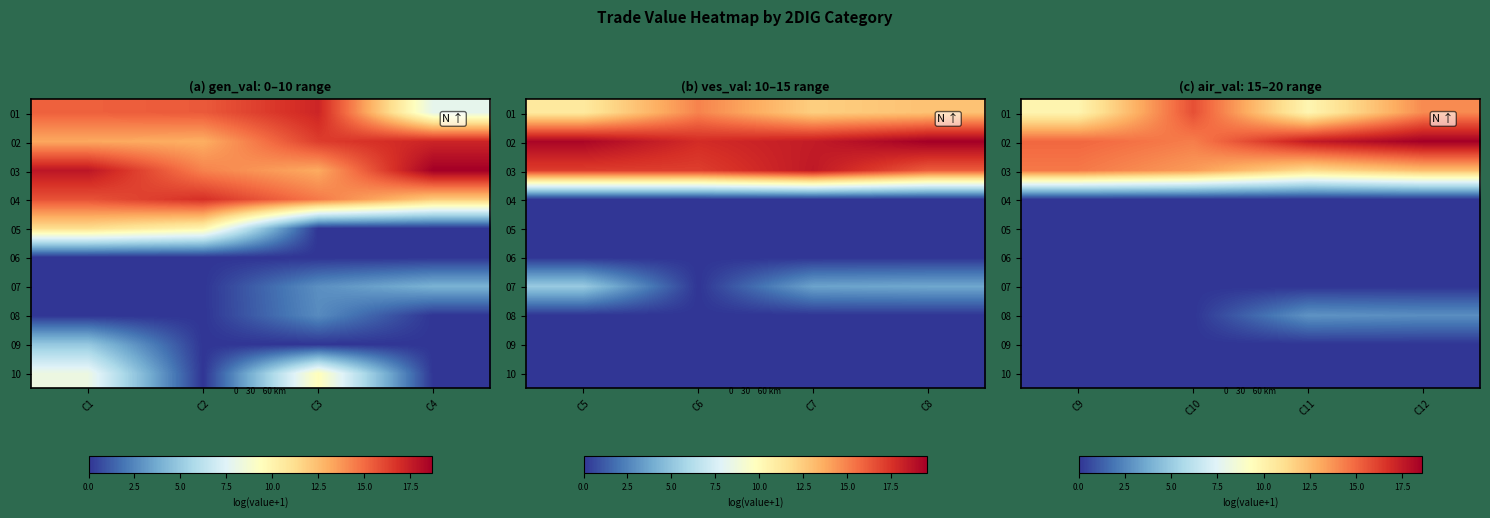

At which category does the chart reach its peak across all series?

C12